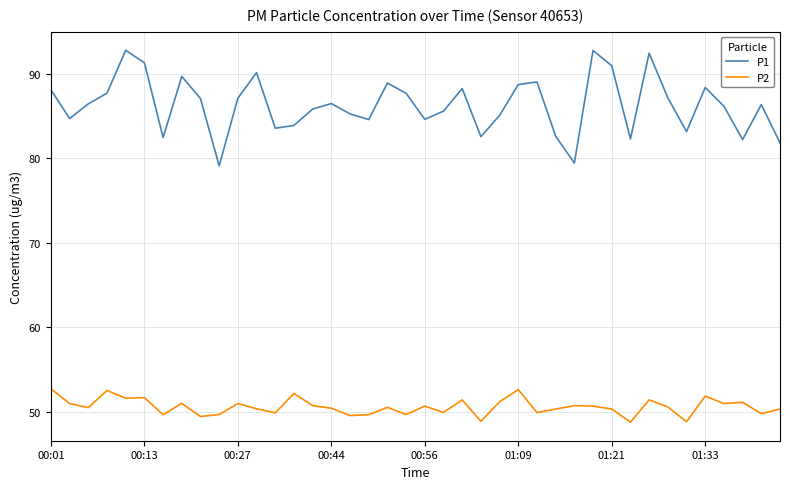

Count the number of categories in the chart.

40